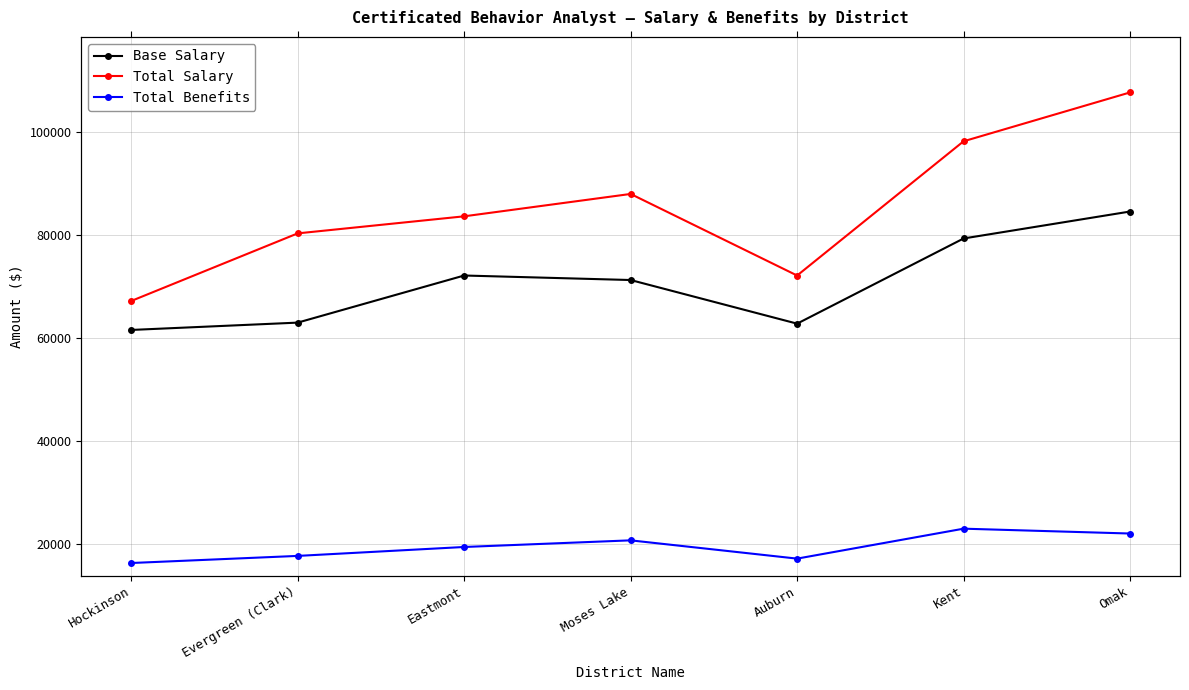

True or false: Total Benefits and Total Salary cross at least once.

False